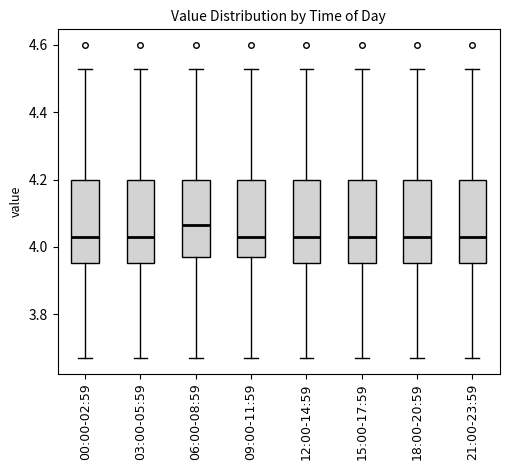

Reading left to right, transcribe this box plot: for each box, give where its median line is, the range the box spans, and where its two whiskers end, as read against the y-axis. The values are not printed on the chart, so give them approximately, as read against the axis.

00:00-02:59: median 4.04, box 3.96 to 4.20, whiskers 3.68 to 4.54
03:00-05:59: median 4.04, box 3.96 to 4.20, whiskers 3.68 to 4.54
06:00-08:59: median 4.06, box 3.98 to 4.20, whiskers 3.68 to 4.54
09:00-11:59: median 4.04, box 3.98 to 4.20, whiskers 3.68 to 4.54
12:00-14:59: median 4.04, box 3.96 to 4.20, whiskers 3.68 to 4.54
15:00-17:59: median 4.04, box 3.96 to 4.20, whiskers 3.68 to 4.54
18:00-20:59: median 4.04, box 3.96 to 4.20, whiskers 3.68 to 4.54
21:00-23:59: median 4.04, box 3.96 to 4.20, whiskers 3.68 to 4.54